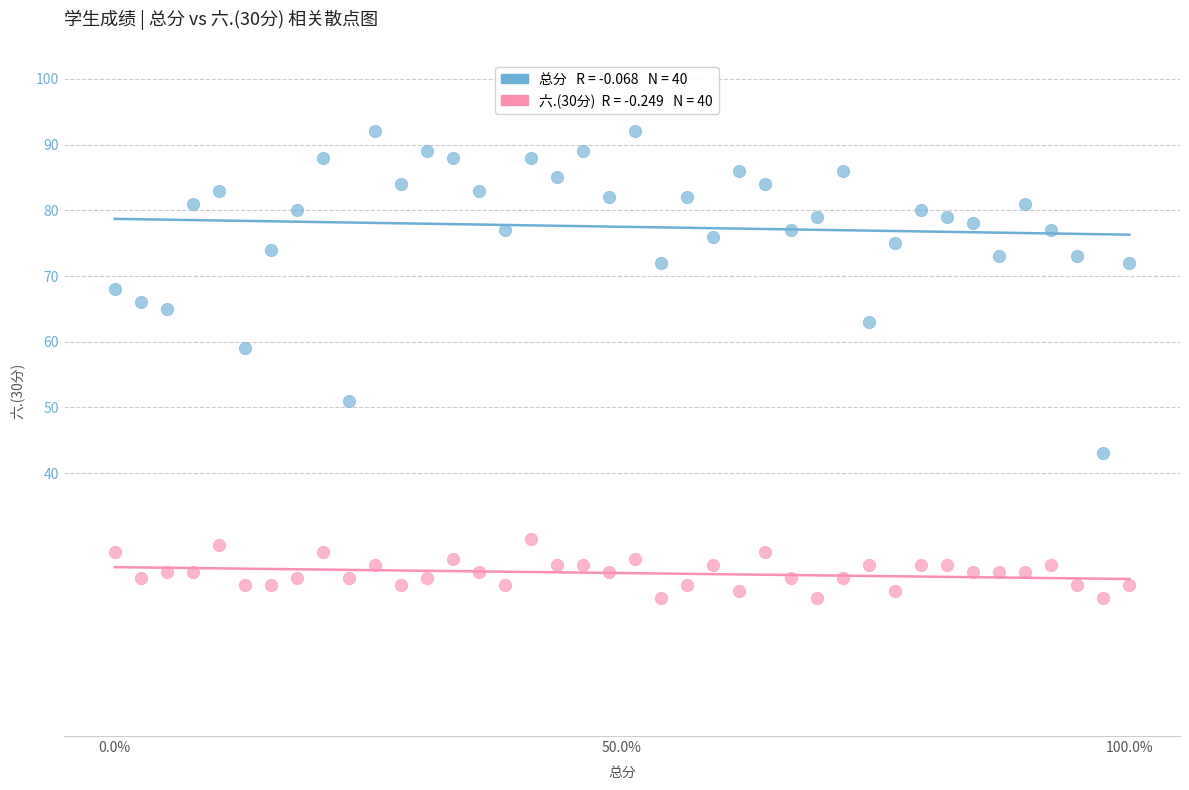

Across all data points, what is the range of Y values (max minus min)?

71